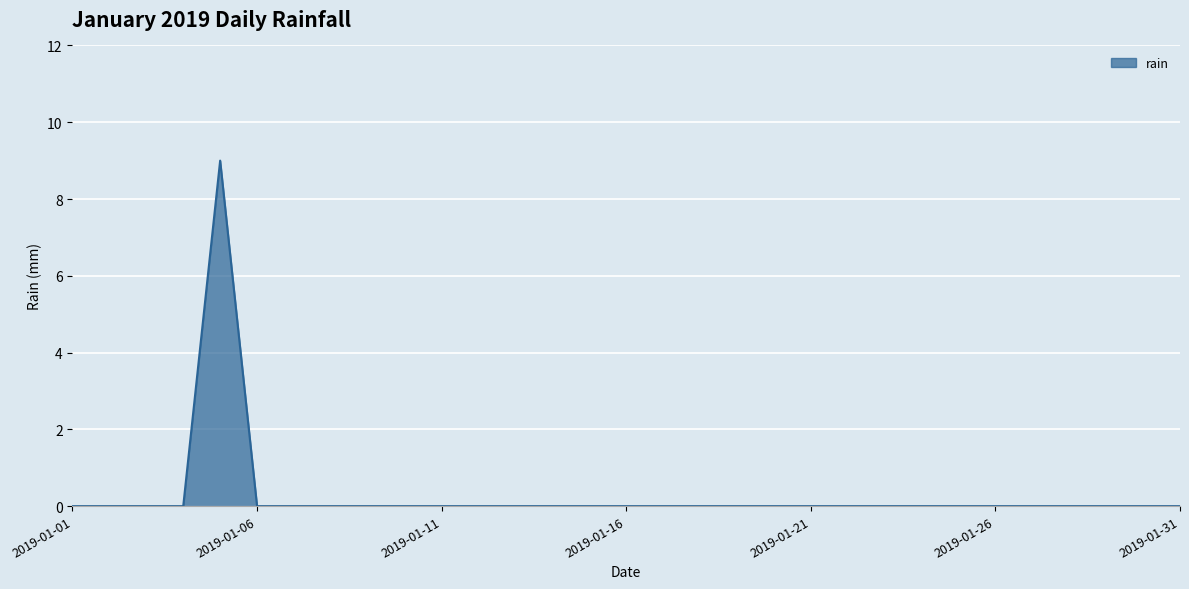

How many values are between 0 and 1?

30